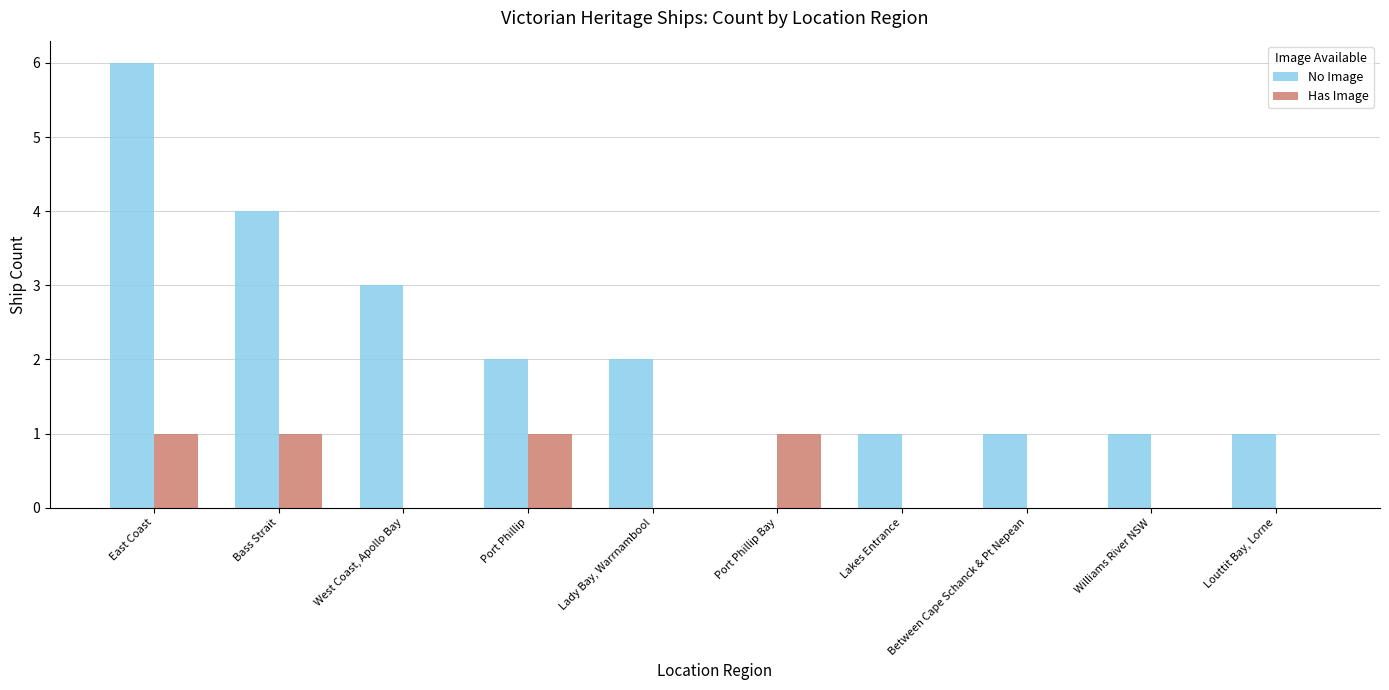

True or false: No Image has a value of 2 at Lady Bay, Warrnambool.

True